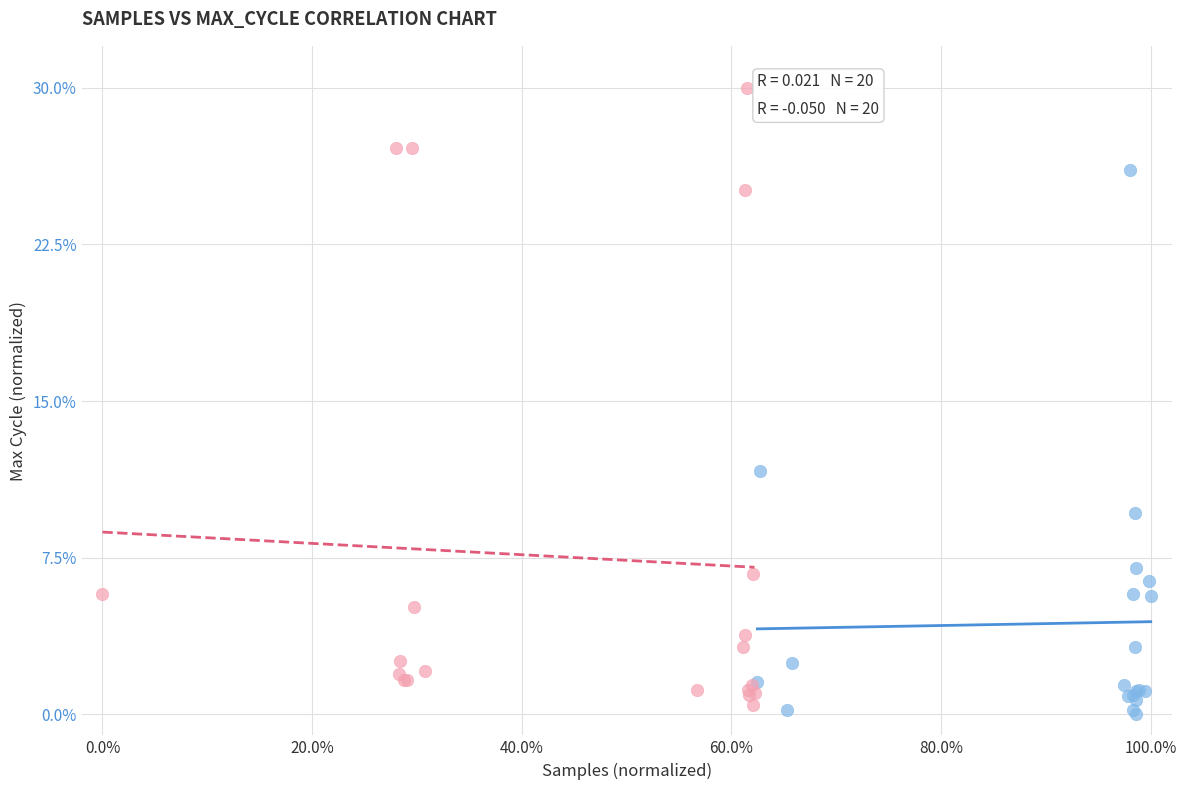

Which series contains the highest Y value?

Low Samples